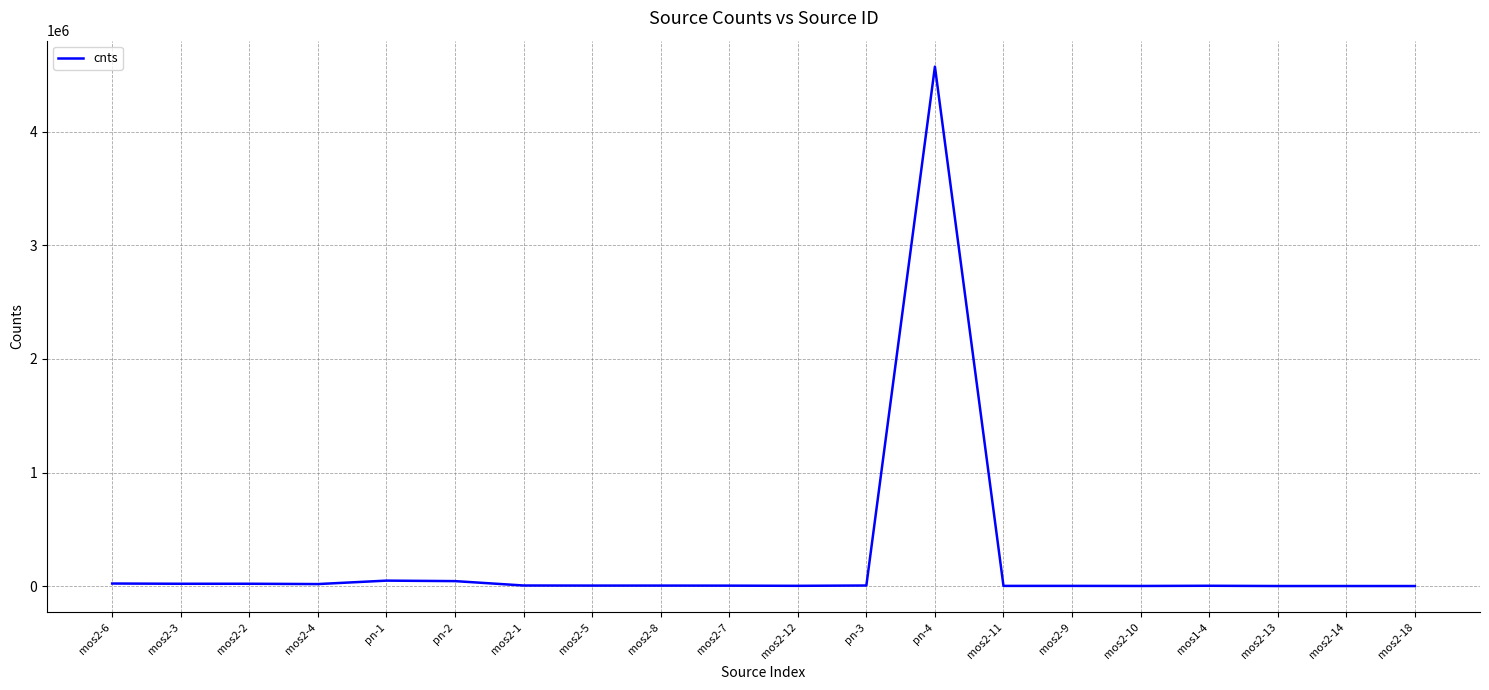

What is the difference between the maximum and minimum values?

4574699.6